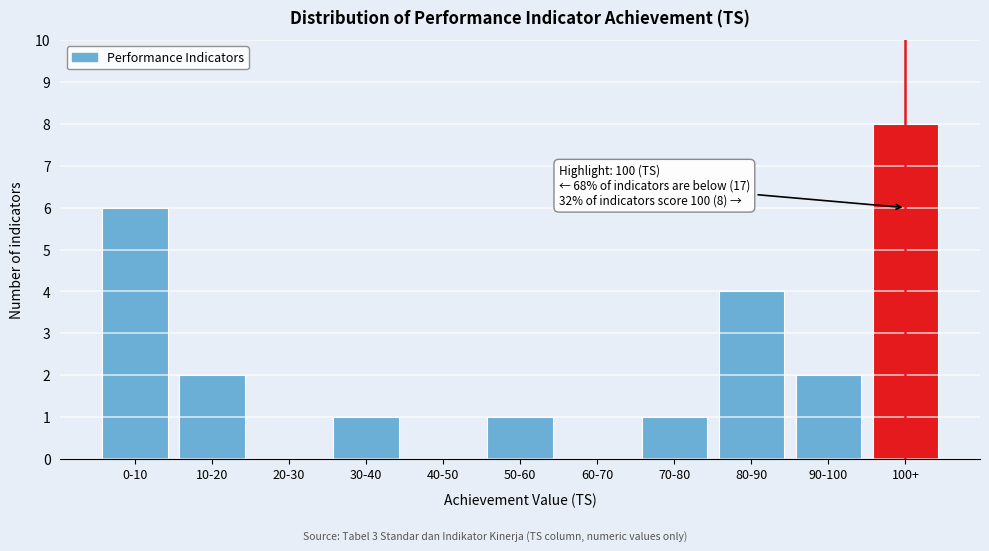

Reading right to left, extract all data points from this chart.

100+=8	90-100=2	80-90=4	70-80=1	60-70=0	50-60=1	40-50=0	30-40=1	20-30=0	10-20=2	0-10=6